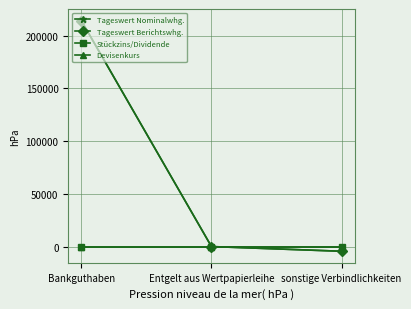

Reading left to right, extract all data points from this chart.

Tageswert Nominalwhg.: 214389.1	113.4	-4350.2
Tageswert Berichtswhg.: 214389.1	113.4	-4350.2
Stückzins/Dividende: 0.0	0.0	0.0
Devisenkurs: 1.0	1.0	1.0